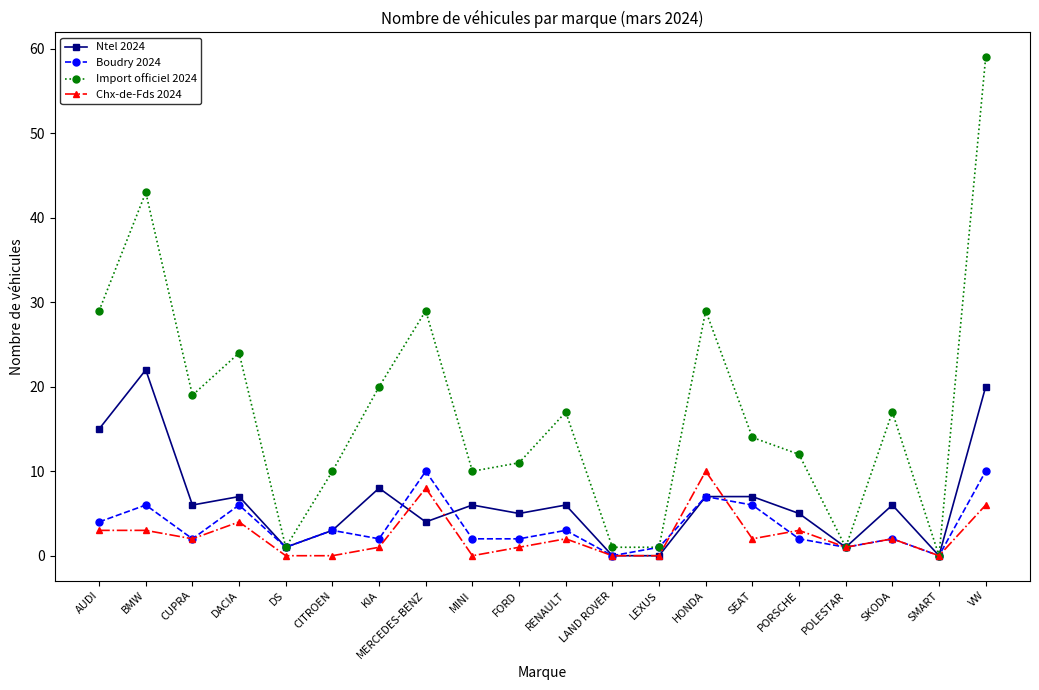

Reading left to right, what are all the values shown in this chart?

Ntel 2024: AUDI=15	BMW=22	CUPRA=6	DACIA=7	DS=1	CITROEN=3	KIA=8	MERCEDES-BENZ=4	MINI=6	FORD=5	RENAULT=6	LAND ROVER=0	LEXUS=0	HONDA=7	SEAT=7	PORSCHE=5	POLESTAR=1	SKODA=6	SMART=0	VW=20
Boudry 2024: AUDI=4	BMW=6	CUPRA=2	DACIA=6	DS=1	CITROEN=3	KIA=2	MERCEDES-BENZ=10	MINI=2	FORD=2	RENAULT=3	LAND ROVER=0	LEXUS=1	HONDA=7	SEAT=6	PORSCHE=2	POLESTAR=1	SKODA=2	SMART=0	VW=10
Import officiel 2024: AUDI=29	BMW=43	CUPRA=19	DACIA=24	DS=1	CITROEN=10	KIA=20	MERCEDES-BENZ=29	MINI=10	FORD=11	RENAULT=17	LAND ROVER=1	LEXUS=1	HONDA=29	SEAT=14	PORSCHE=12	POLESTAR=1	SKODA=17	SMART=0	VW=59
Chx-de-Fds 2024: AUDI=3	BMW=3	CUPRA=2	DACIA=4	DS=0	CITROEN=0	KIA=1	MERCEDES-BENZ=8	MINI=0	FORD=1	RENAULT=2	LAND ROVER=0	LEXUS=0	HONDA=10	SEAT=2	PORSCHE=3	POLESTAR=1	SKODA=2	SMART=0	VW=6